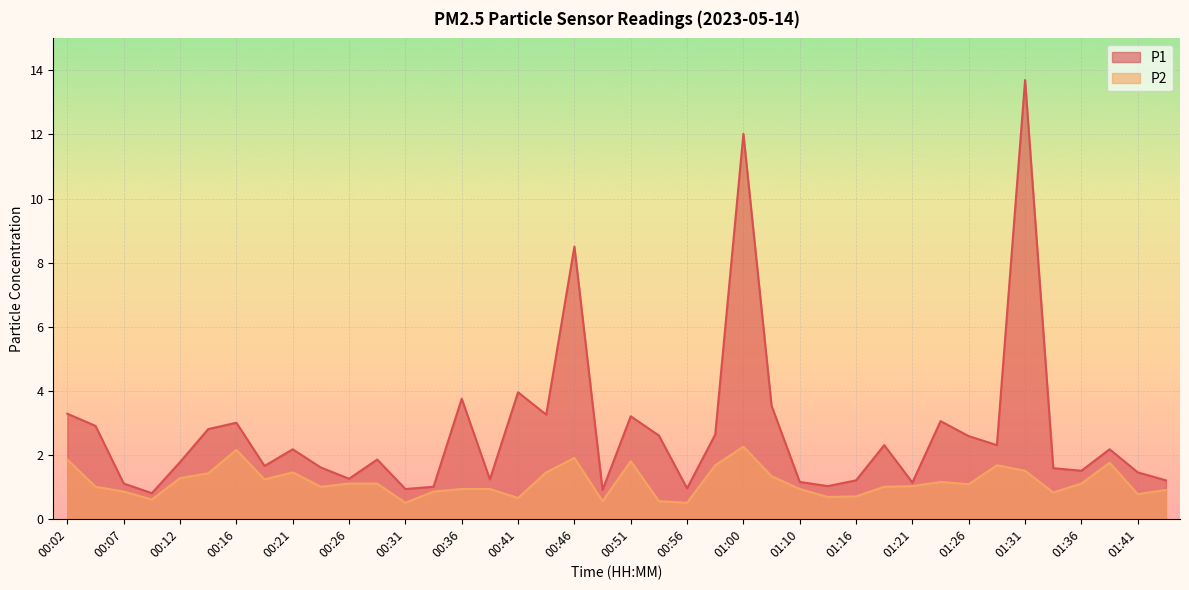

What are all the series names shown in the legend?

P1, P2